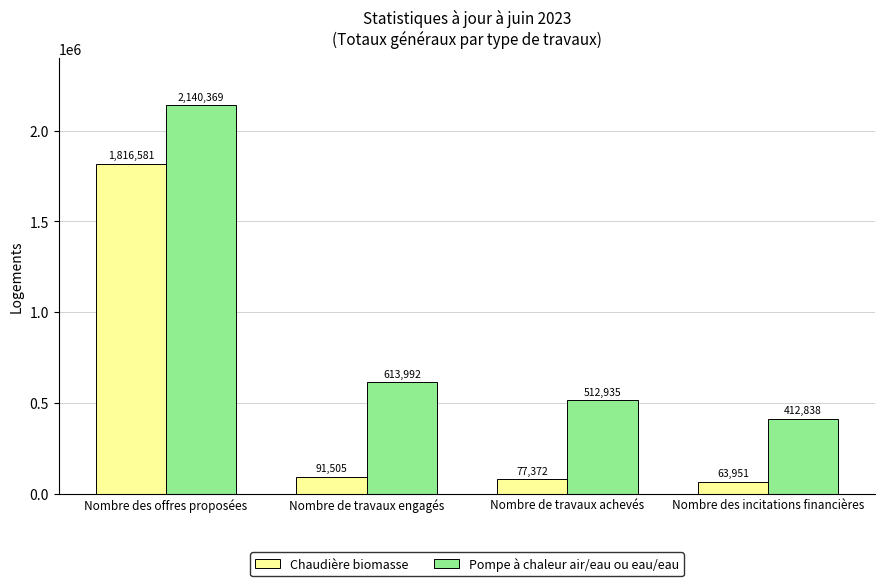

What is the sum of the Chaudière biomasse values at Nombre de travaux achevés and Nombre des offres proposées?

1893953